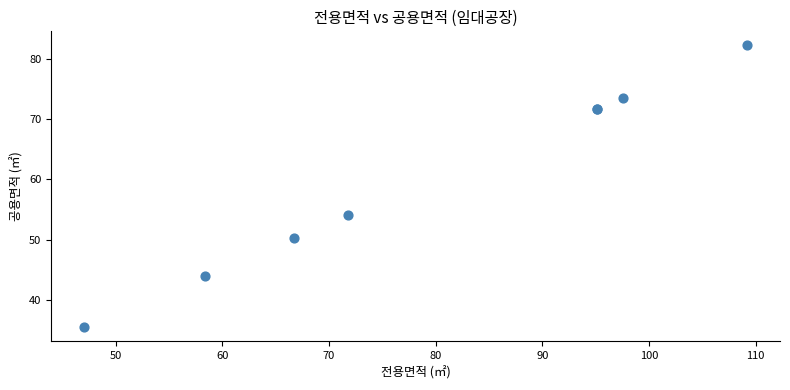

What Y value in the scatter plot is closest to 58?

54.1